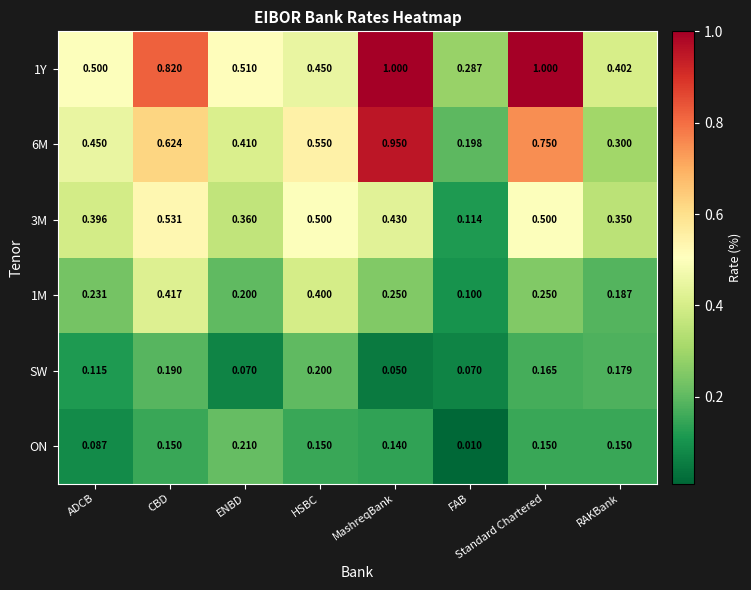

Which series changed the most between ENBD and RAKBank?

6M